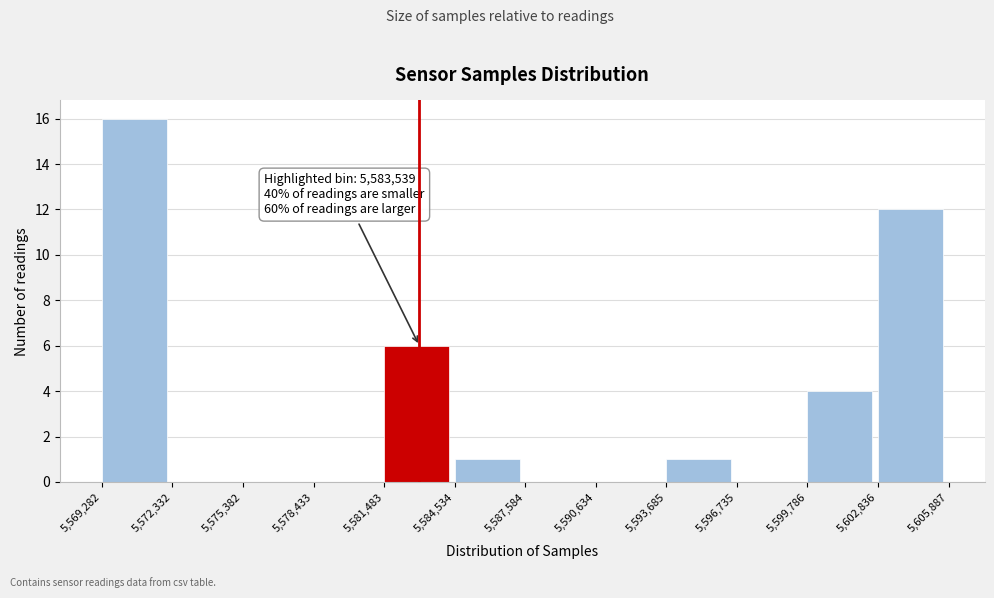

Over which range of the x-axis is the bar tallest?

5,569,282 to 5,572,332